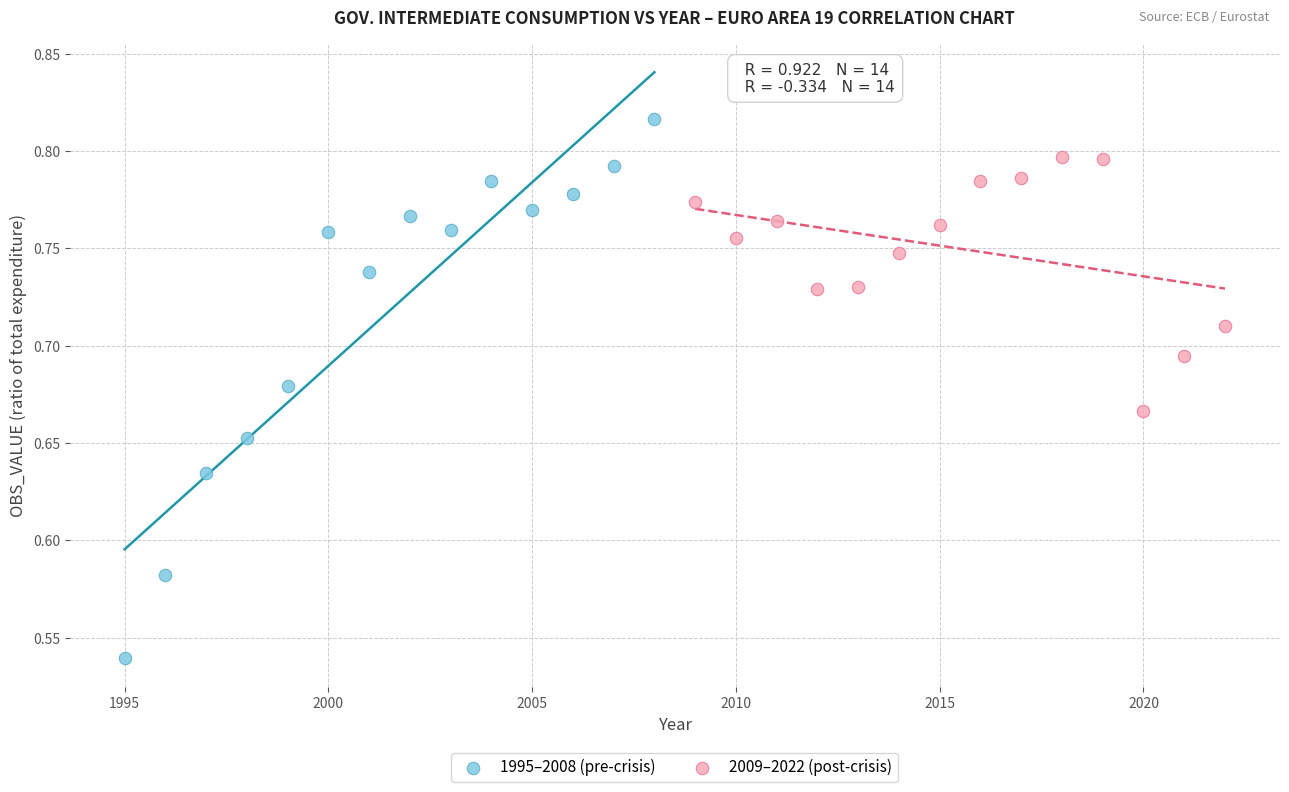

Which series has the widest spread of Y values?

1995–2008 (pre-crisis)